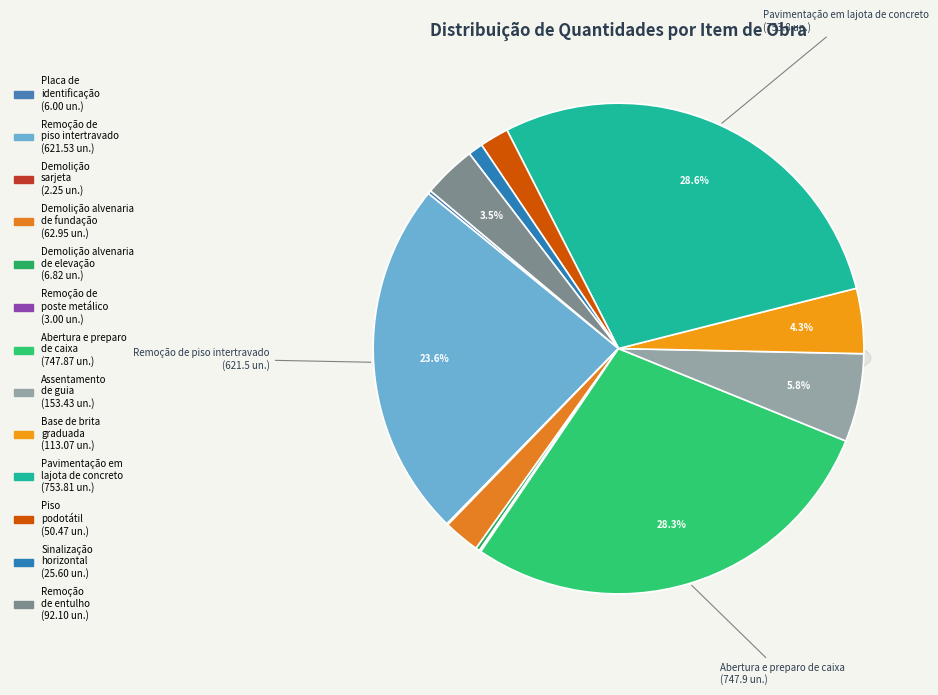

Is the sum of Demolição manual de alvenaria de elevação and Remoção de poste metálico greater than half?

No